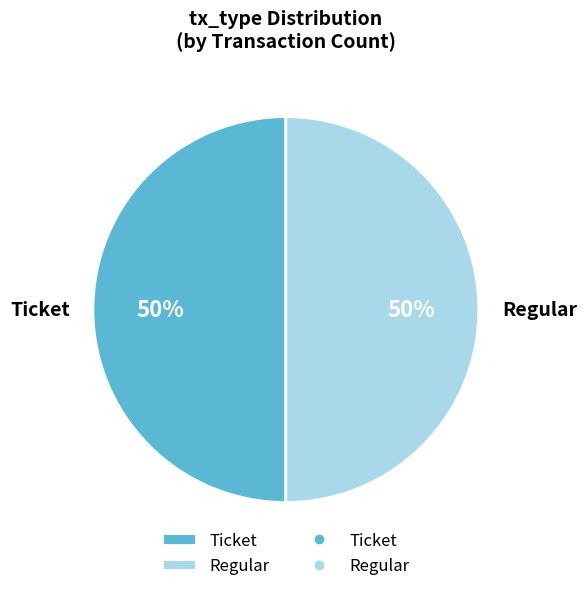

To the nearest percent, what is the average slice percentage?

50%